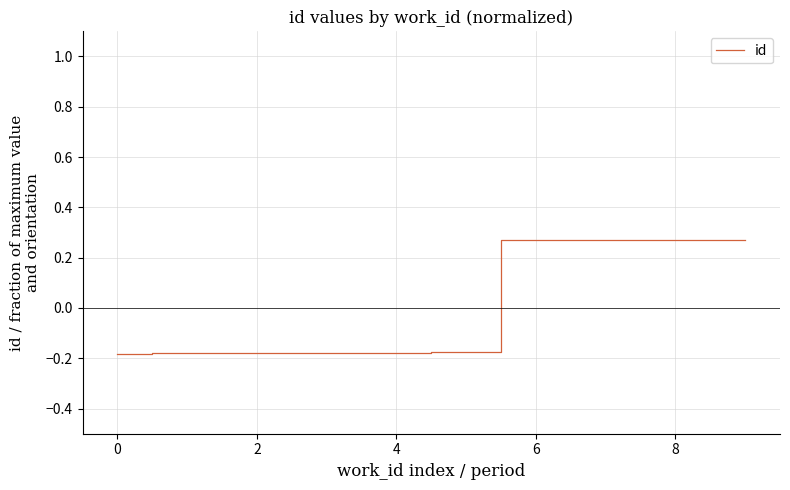

What is the difference between the maximum and minimum values?

0.4